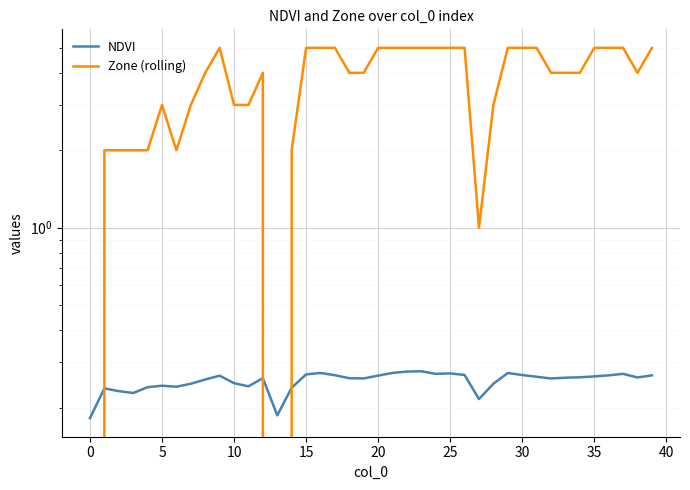

Which series changed the most between 25 and 38?

Zone (rolling)